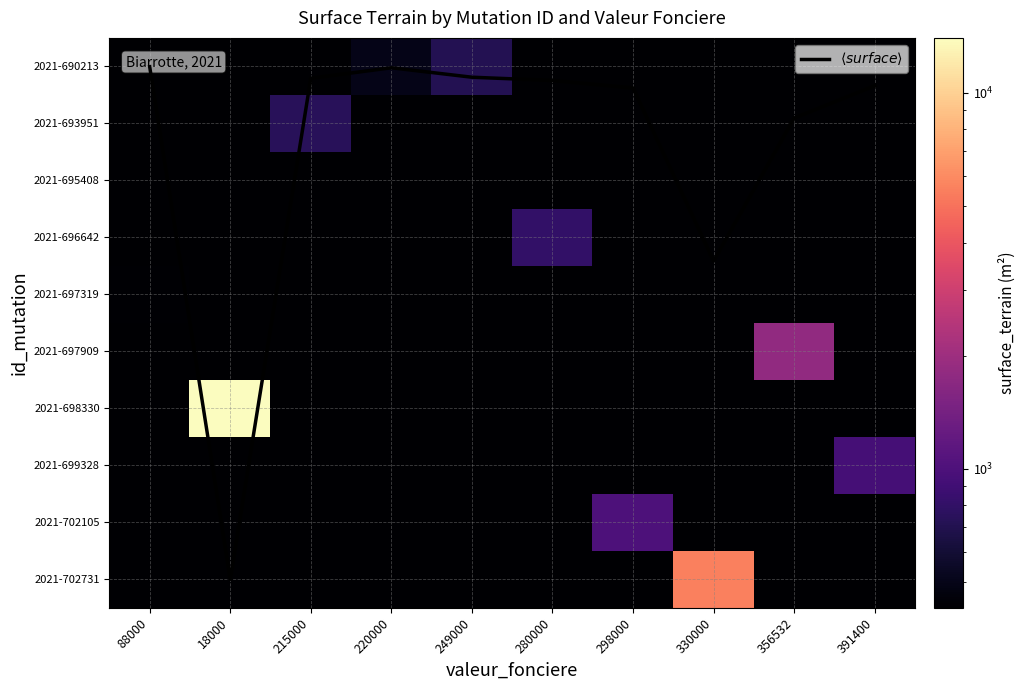

At how many categories does at least one series exceed 237?

10